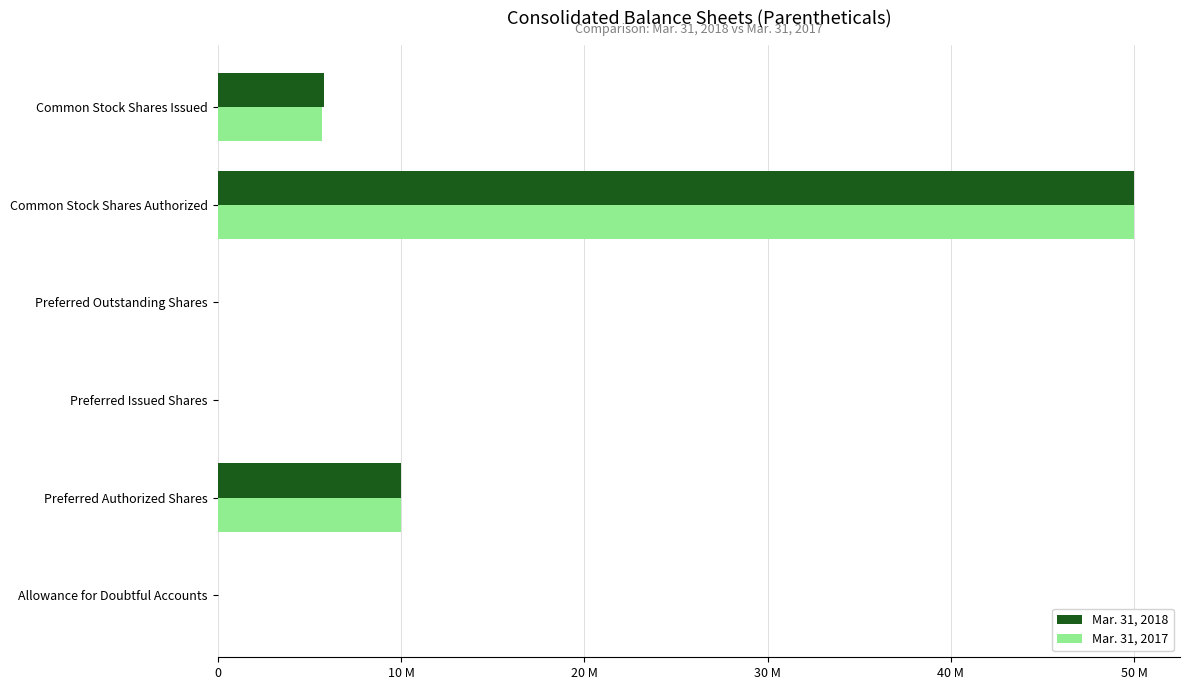

At which category is the sum across all series the highest?

Common Stock Shares Authorized